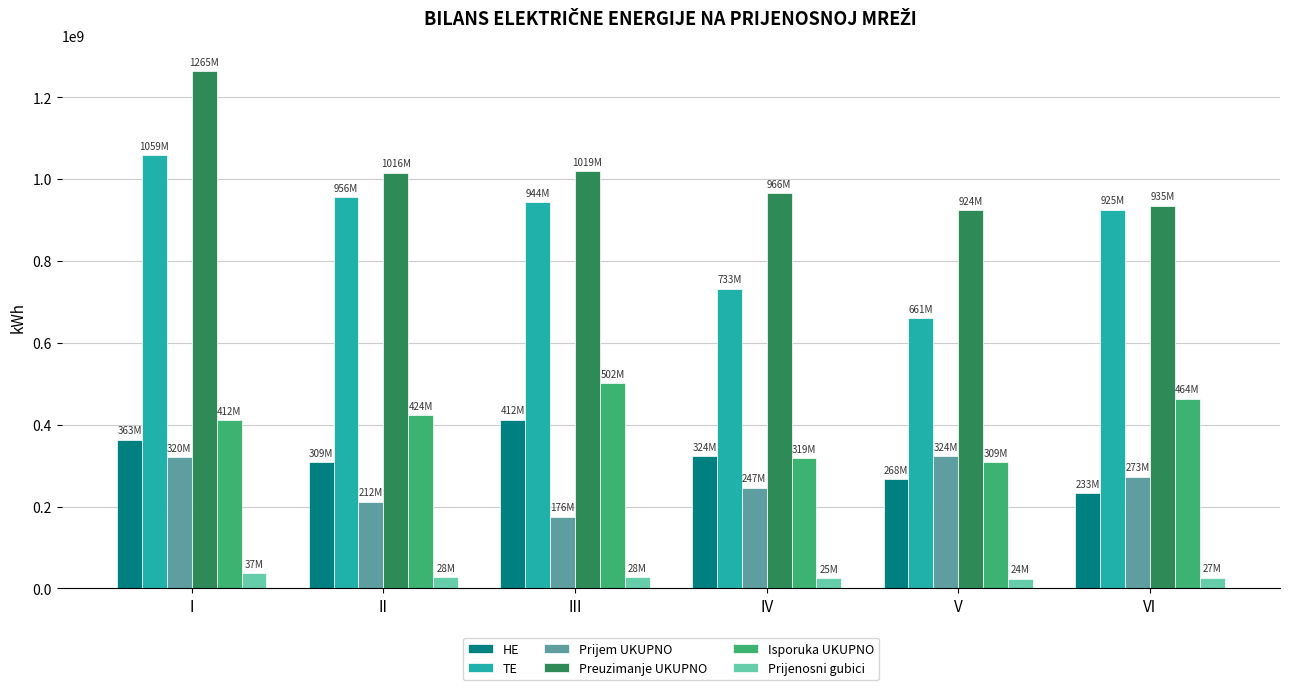

Is the value of TE at V greater than the value of Isporuka UKUPNO at II?

Yes